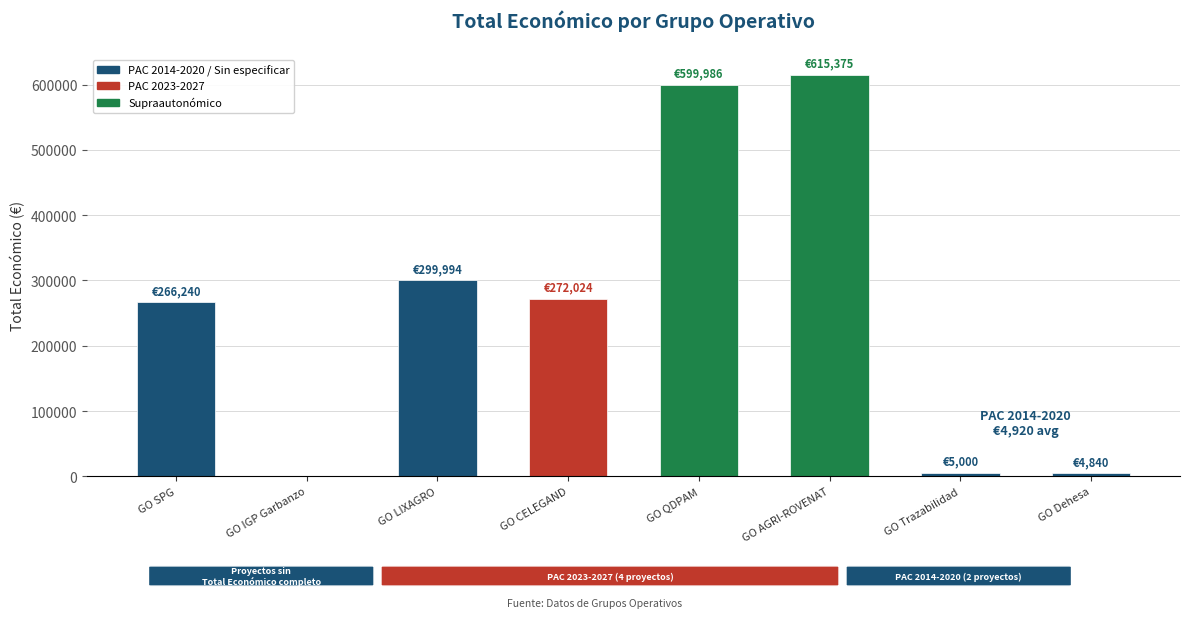

Between GO SPG and GO LIXAGRO, which is larger?

GO LIXAGRO